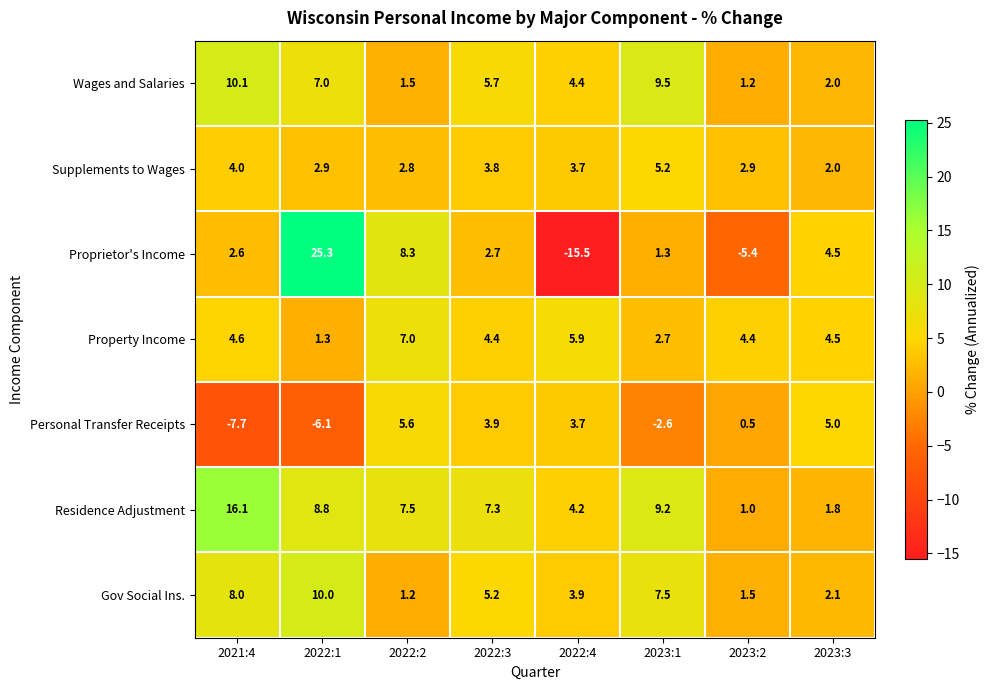

How many values in Personal Transfer Receipts are above zero?

5